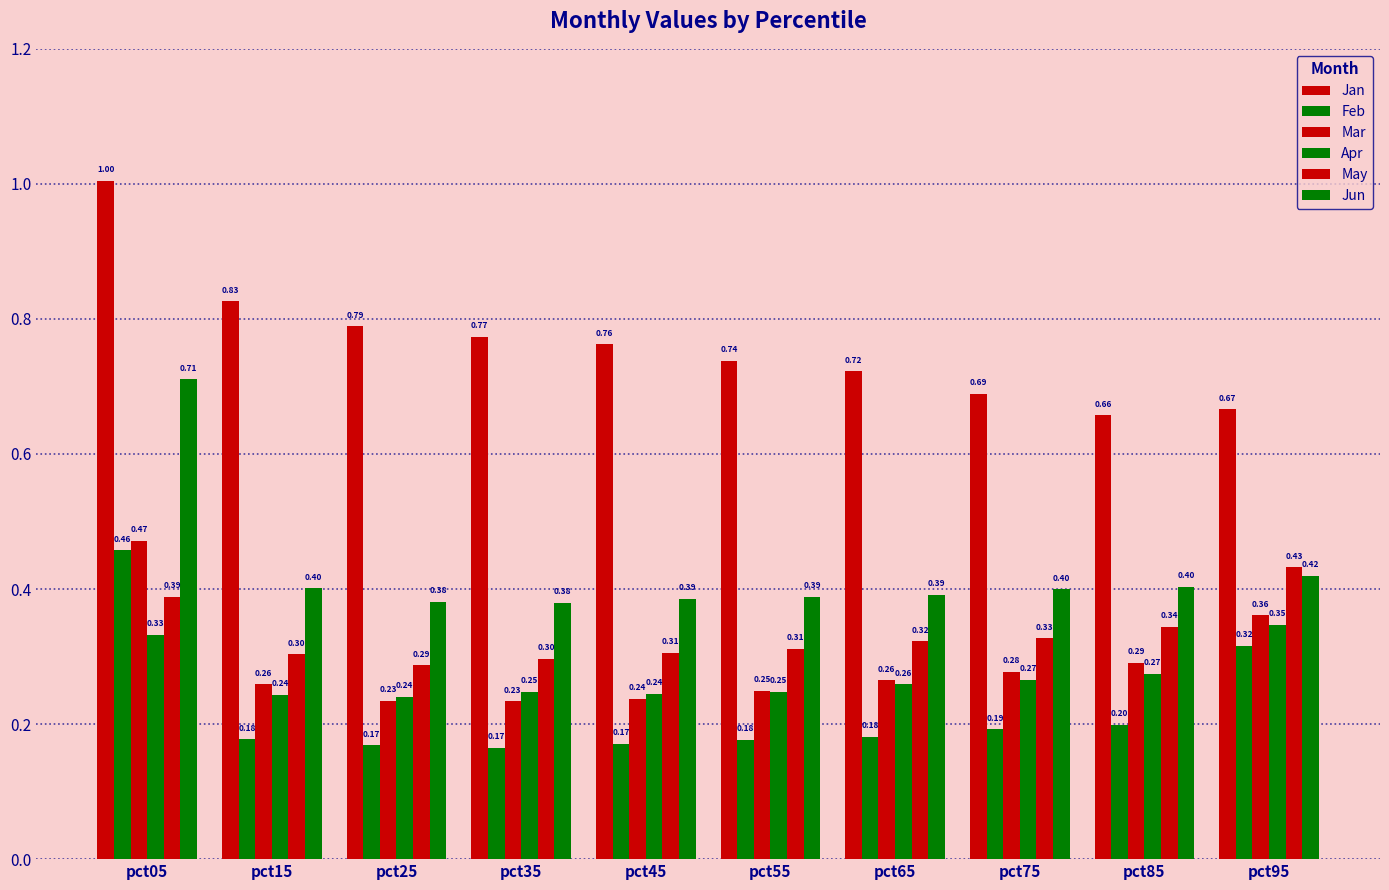

Reading right to left, extract all data points from this chart.

Jan: pct95=0.7	pct85=0.7	pct75=0.7	pct65=0.7	pct55=0.7	pct45=0.8	pct35=0.8	pct25=0.8	pct15=0.8	pct05=1.0
Feb: pct95=0.3	pct85=0.2	pct75=0.2	pct65=0.2	pct55=0.2	pct45=0.2	pct35=0.2	pct25=0.2	pct15=0.2	pct05=0.5
Mar: pct95=0.4	pct85=0.3	pct75=0.3	pct65=0.3	pct55=0.2	pct45=0.2	pct35=0.2	pct25=0.2	pct15=0.3	pct05=0.5
Apr: pct95=0.3	pct85=0.3	pct75=0.3	pct65=0.3	pct55=0.2	pct45=0.2	pct35=0.2	pct25=0.2	pct15=0.2	pct05=0.3
May: pct95=0.4	pct85=0.3	pct75=0.3	pct65=0.3	pct55=0.3	pct45=0.3	pct35=0.3	pct25=0.3	pct15=0.3	pct05=0.4
Jun: pct95=0.4	pct85=0.4	pct75=0.4	pct65=0.4	pct55=0.4	pct45=0.4	pct35=0.4	pct25=0.4	pct15=0.4	pct05=0.7